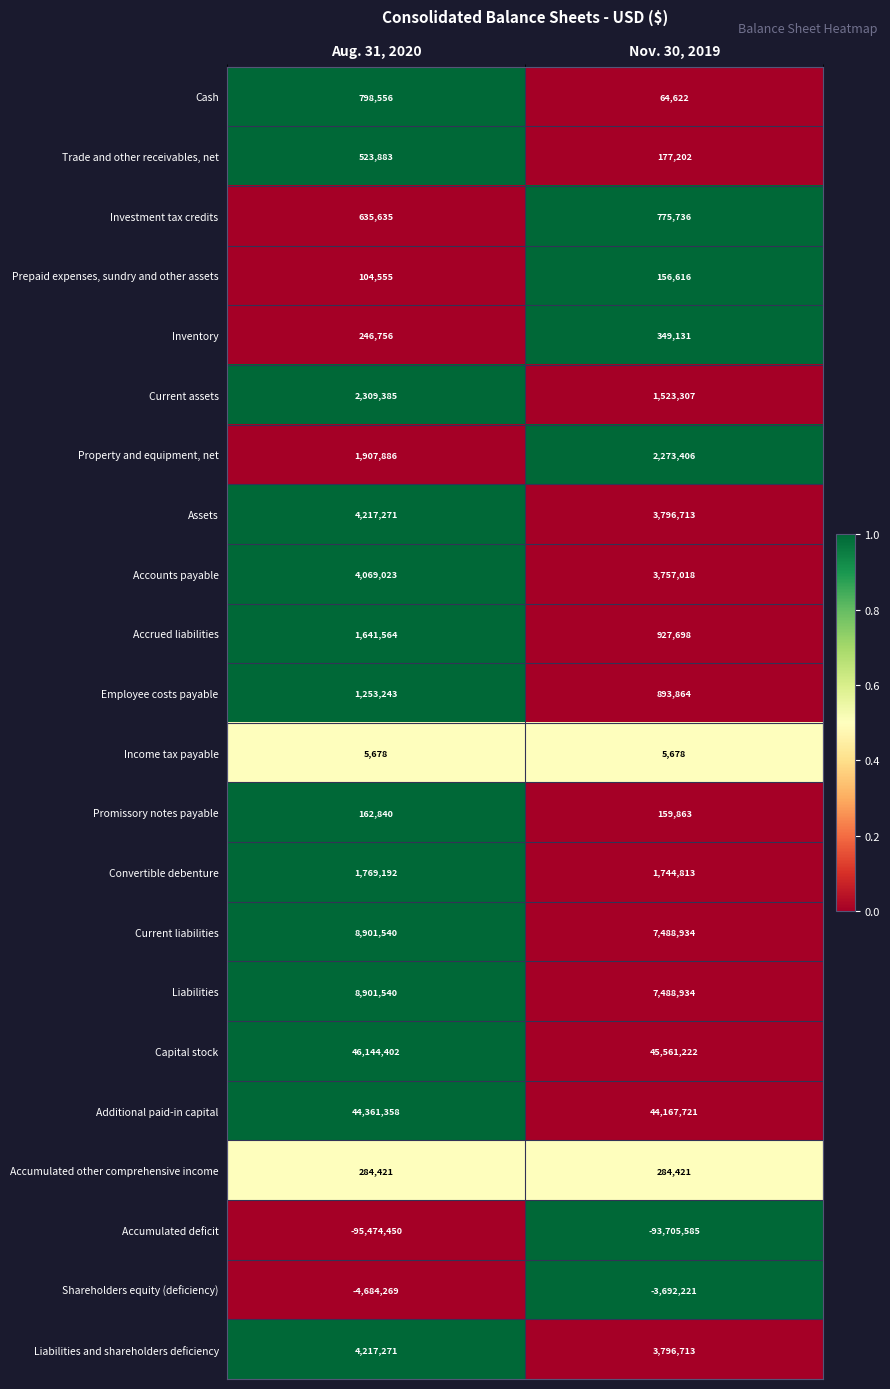

What is the sum of the Accumulated deficit values at Aug. 31, 2020 and Nov. 30, 2019?

-189180035